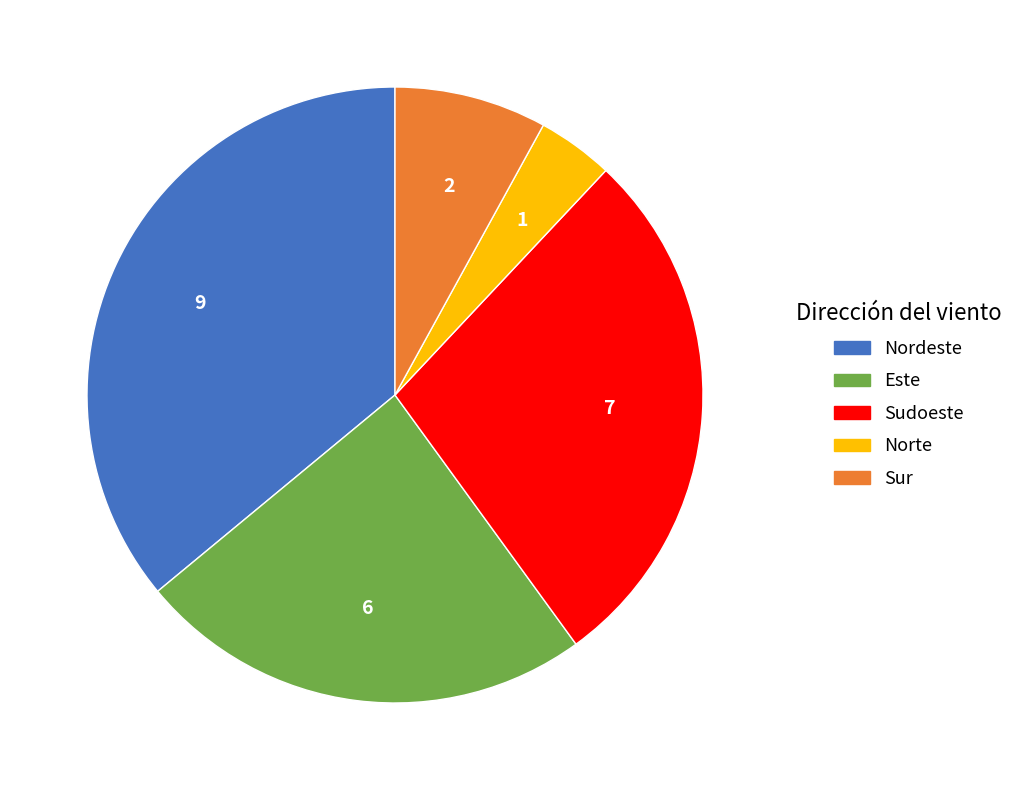

Is it true that Sur is 22% of the pie?

False